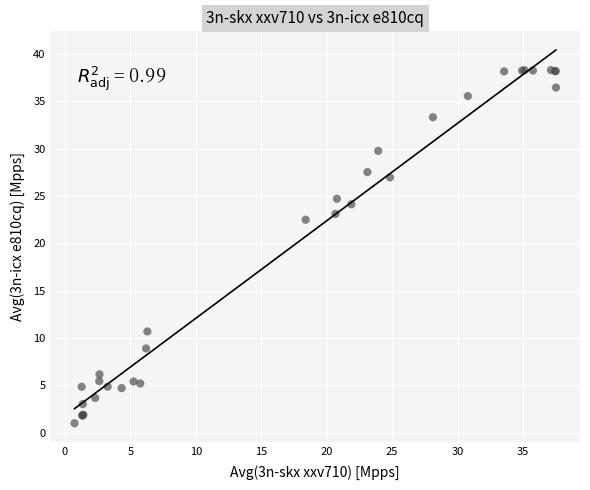

What Y value in the scatter plot is closest to 19?

22.5